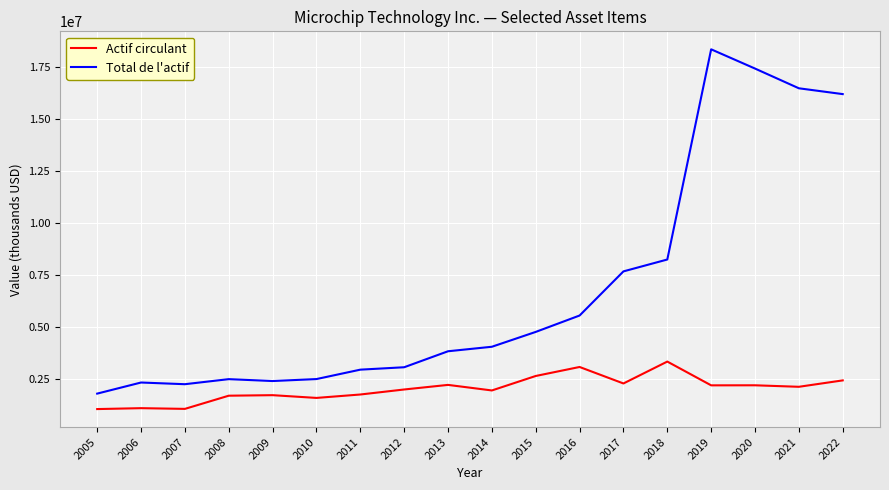

At which category is the sum across all series the highest?

2019